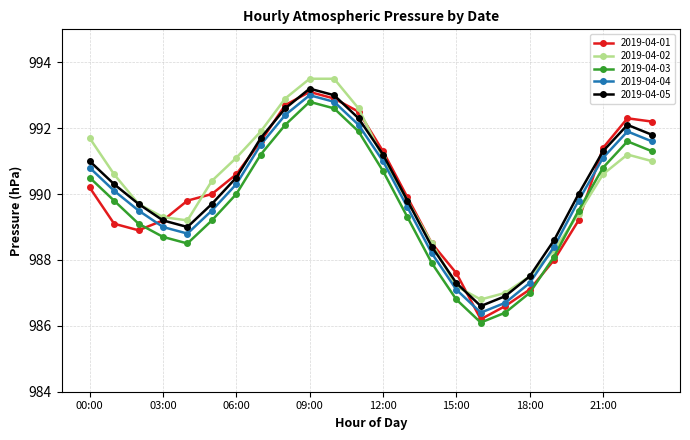

In 2019-04-02, how many points are lower than both neighbors (excluding endpoints)?

2